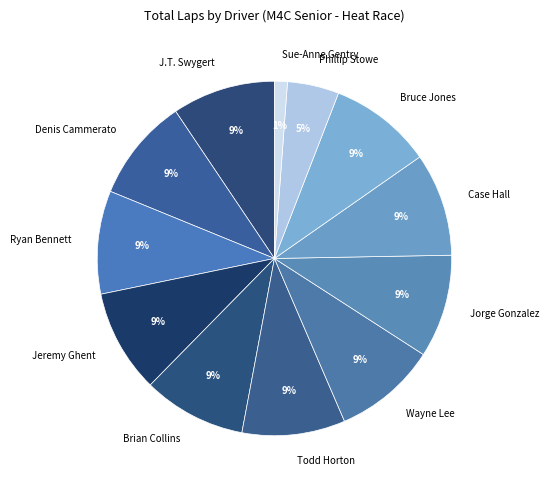

How many slices are in this pie chart?

12